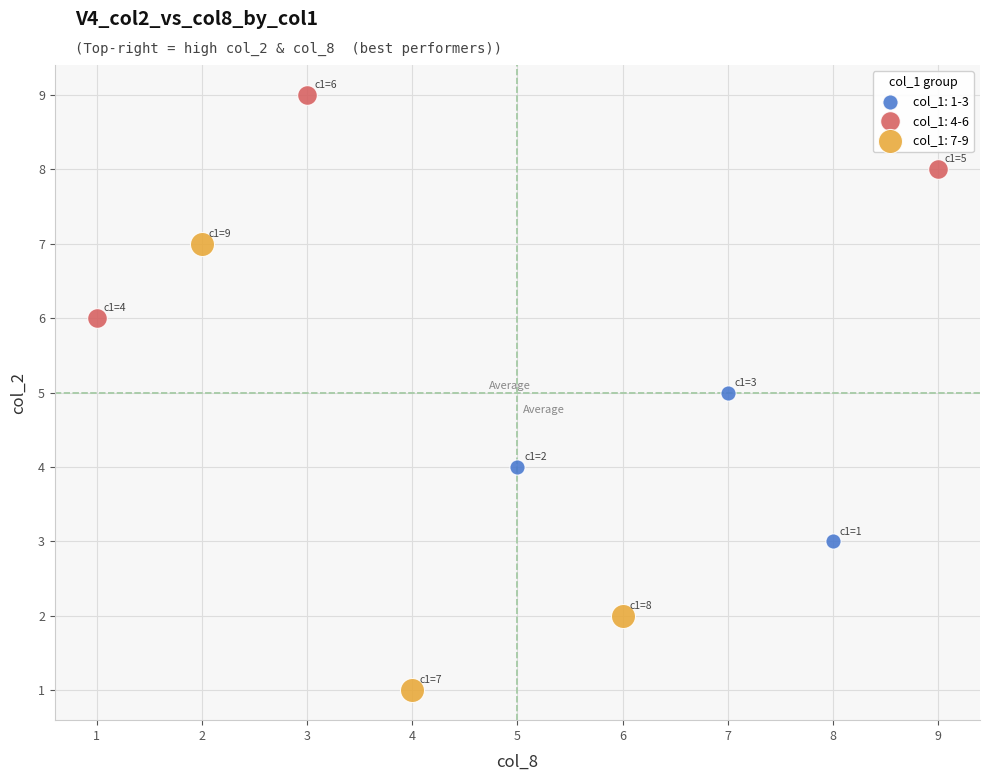

Which series contains the highest Y value?

col_1: 4-6